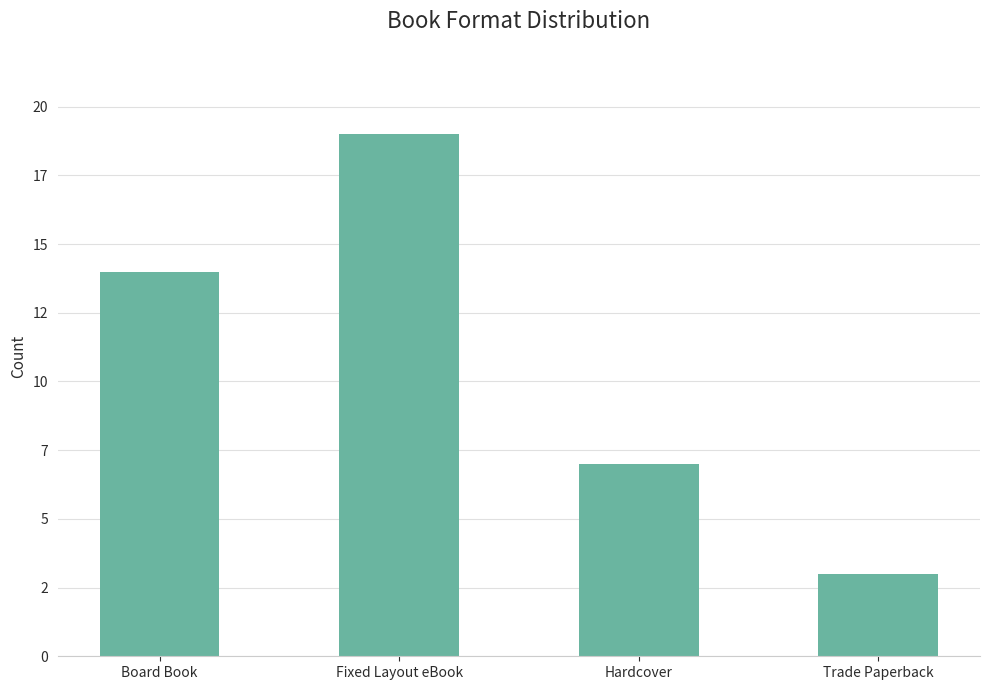

Which has a higher value, Board Book or Fixed Layout eBook?

Fixed Layout eBook